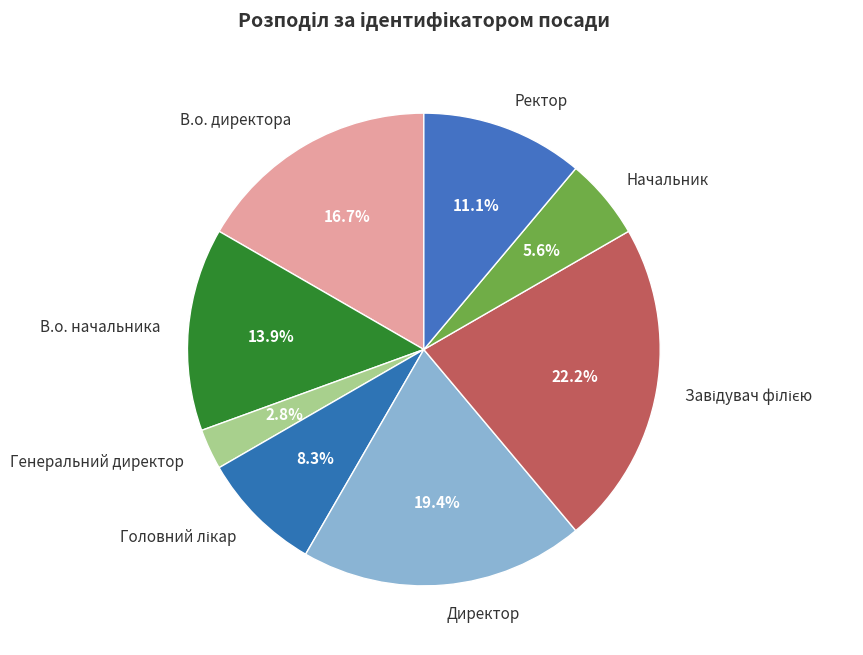

Does Ректор represent more than half of the total?

No